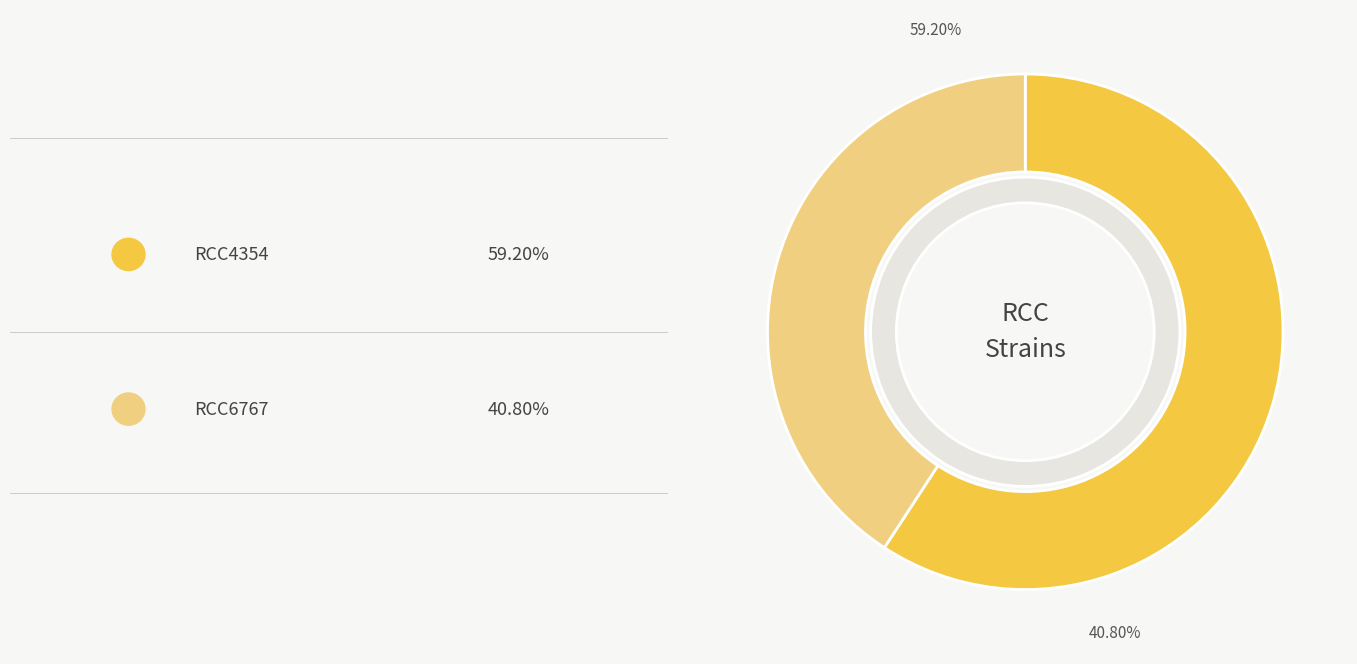

What percentage is the RCC4354 slice, to the nearest percent?

59%